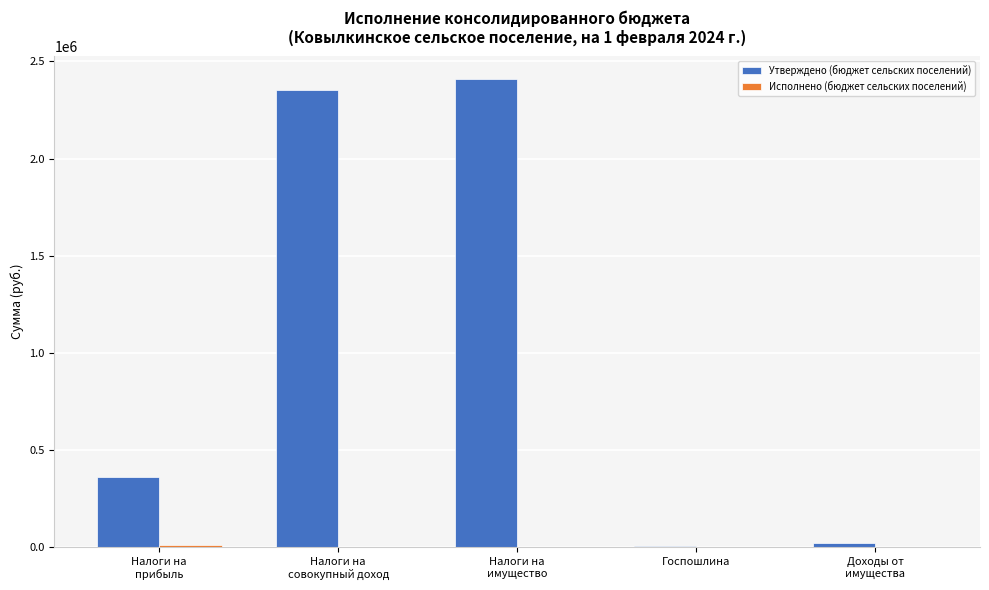

Which series has the largest total across all categories?

Утверждено (бюджет сельских поселений)